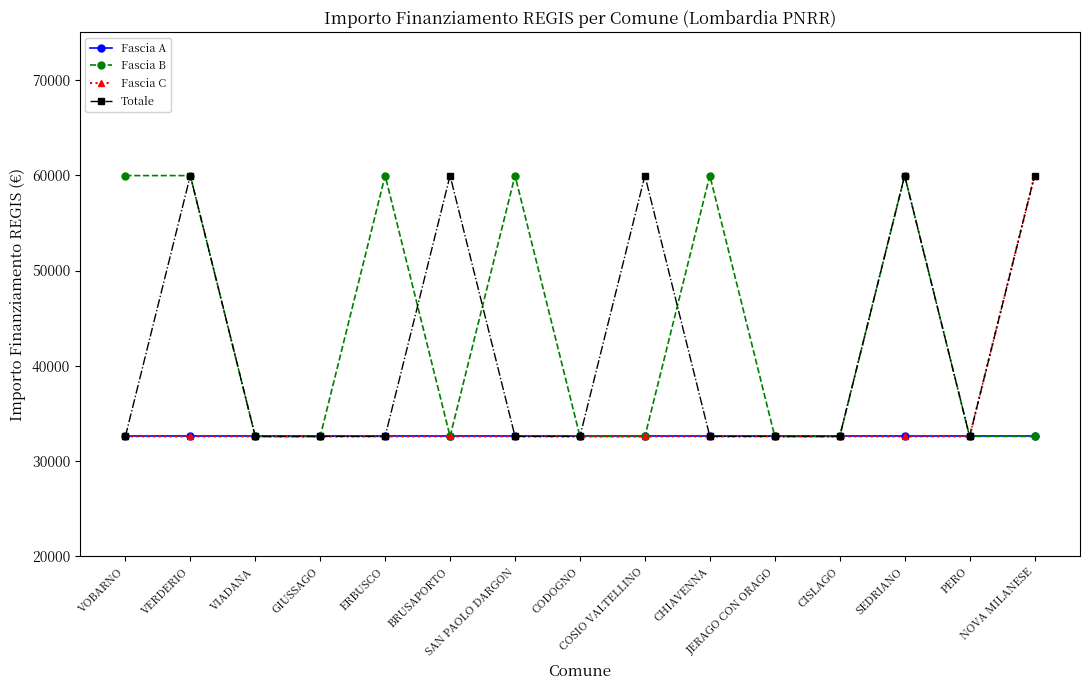

List the series in order of their overall mean, highest first.

Fascia B, Totale, Fascia C, Fascia A